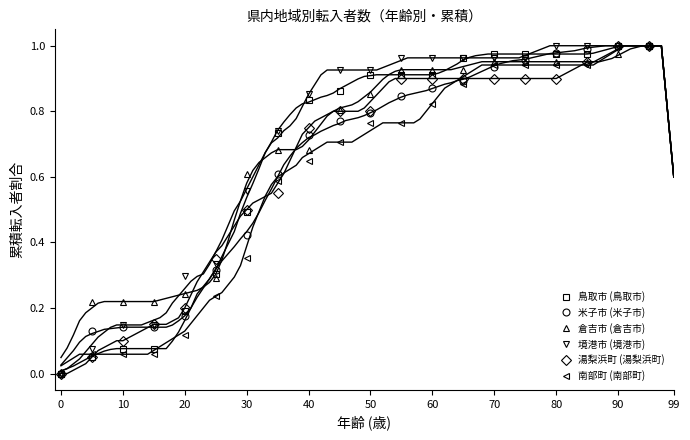

What is the difference between the second highest and minimum values in the 米子市 (米子市) series?

1.0